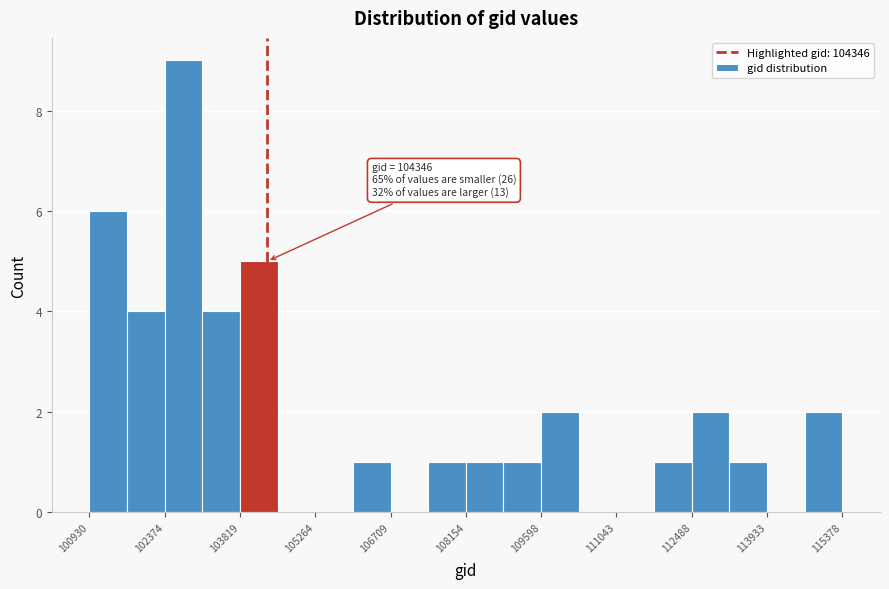

Read against the x-axis, roughly where is the centre of the tallest bar?

102800